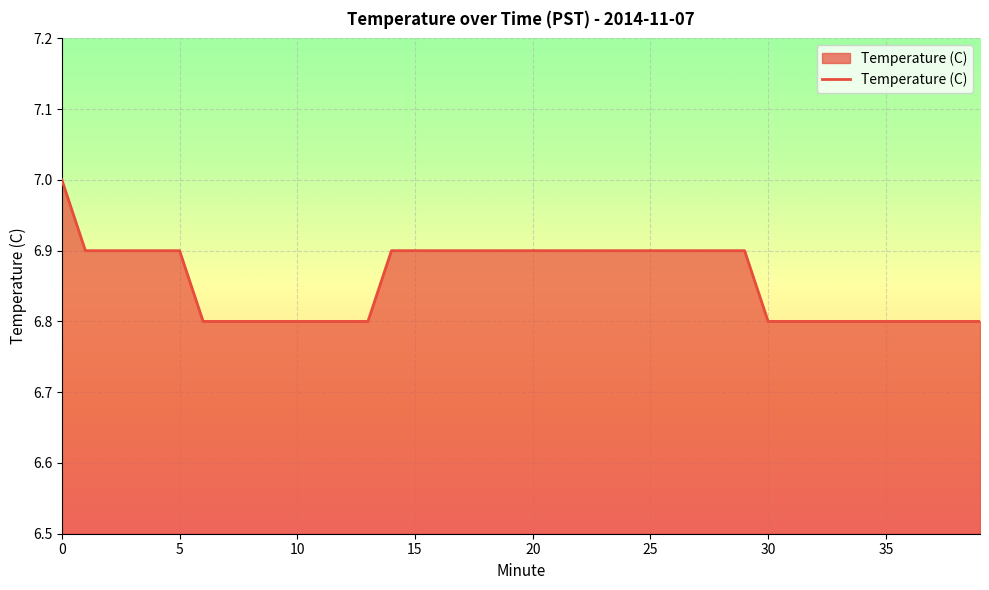

What is the maximum value shown in the chart?

7.0